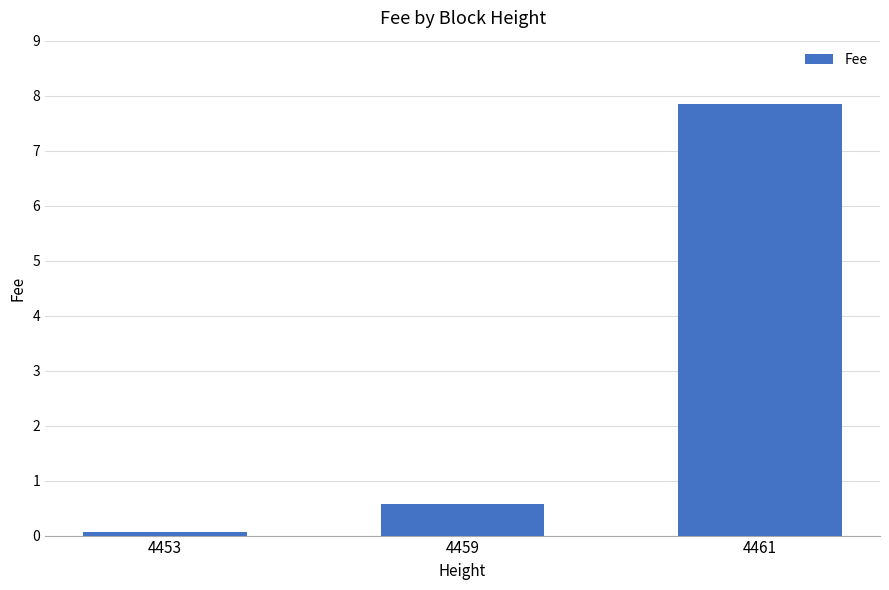

The chart shows a value of 0.6 at 4459. True or false?

True